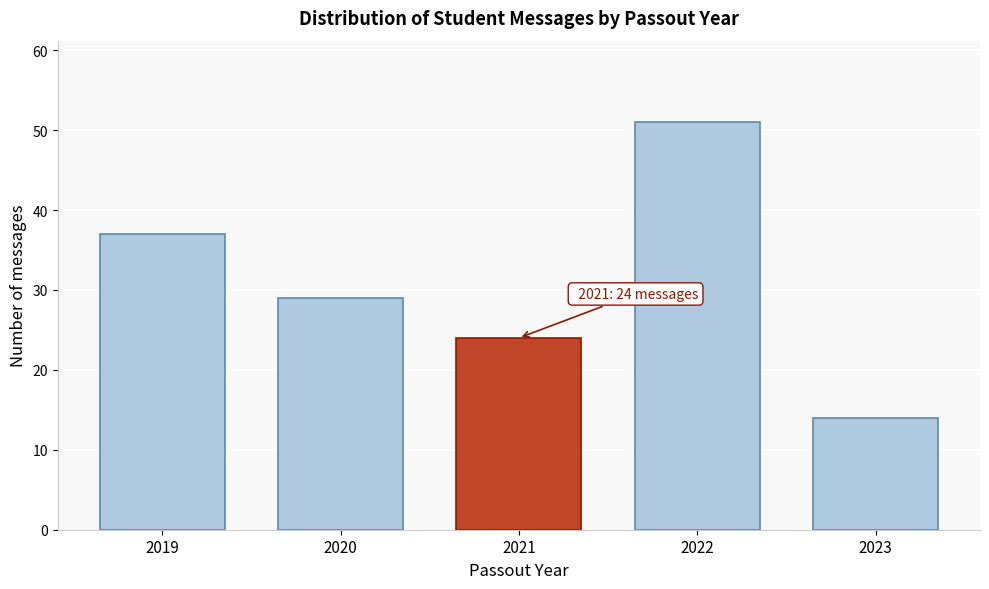

Reading left to right, transcribe all the data shown in this chart.

37	29	24	51	14